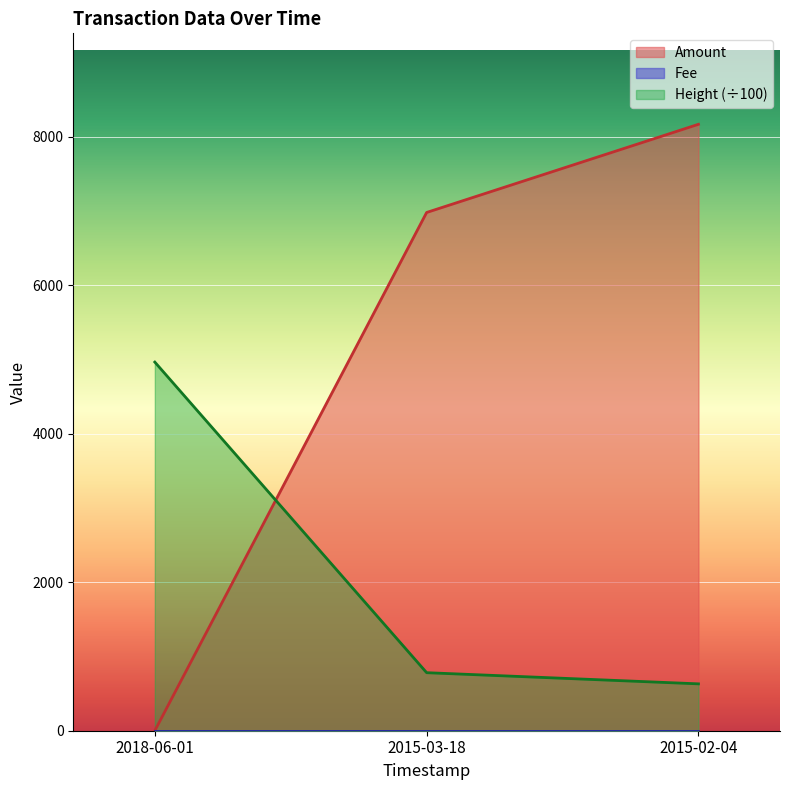

Which series has the largest total across all categories?

Amount